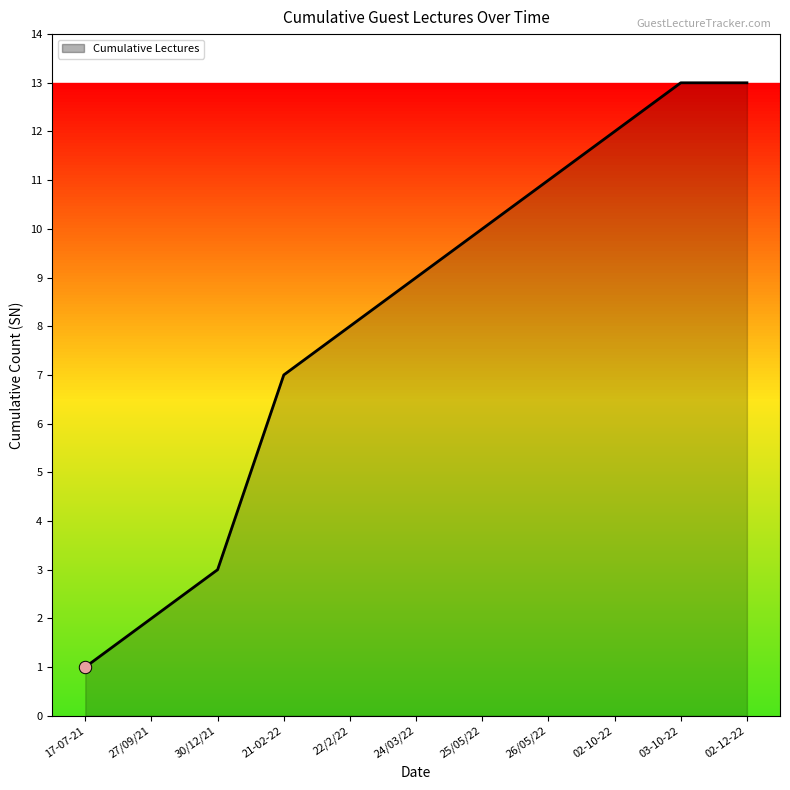

Approximately how many times larger is the value at 17-07-21 compared to 21-02-22?

0.1